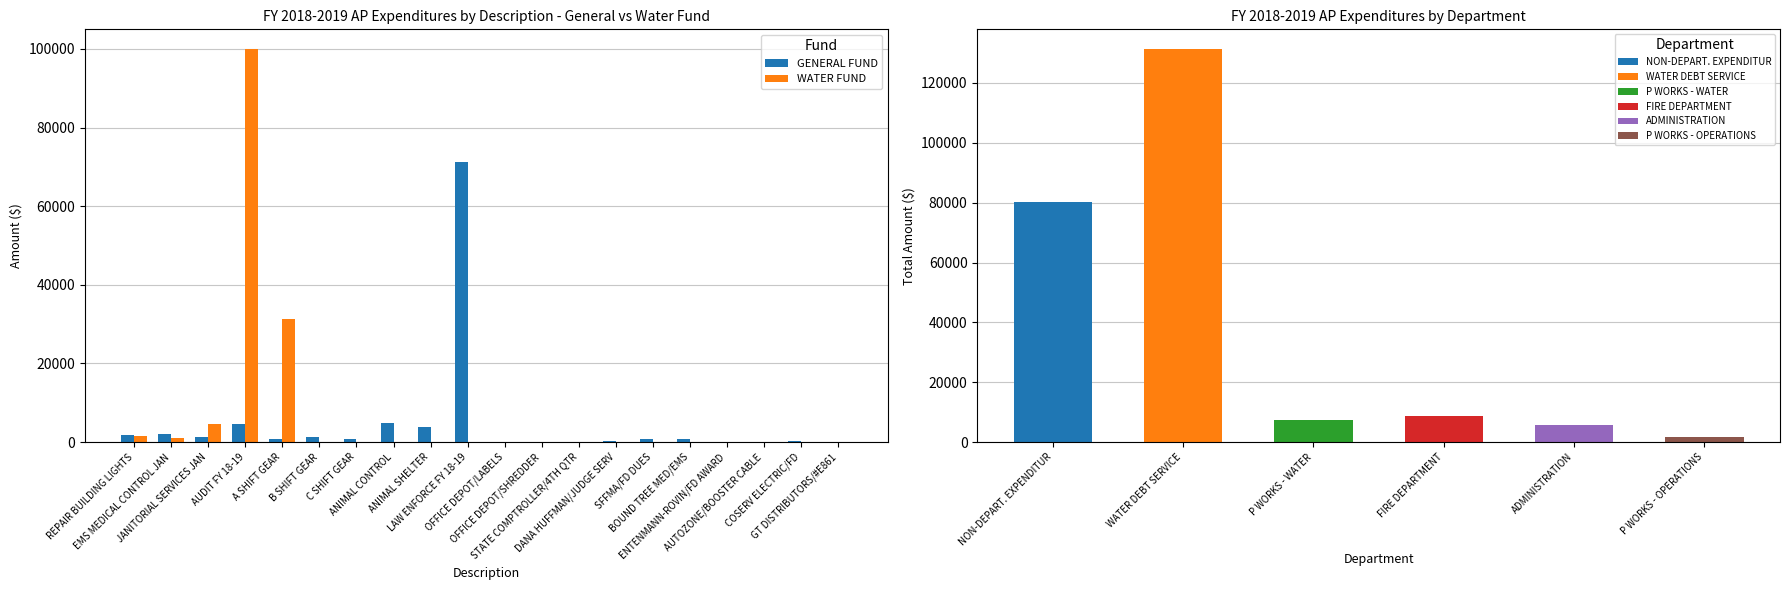

What is the average value of the WATER FUND series?

6930.1